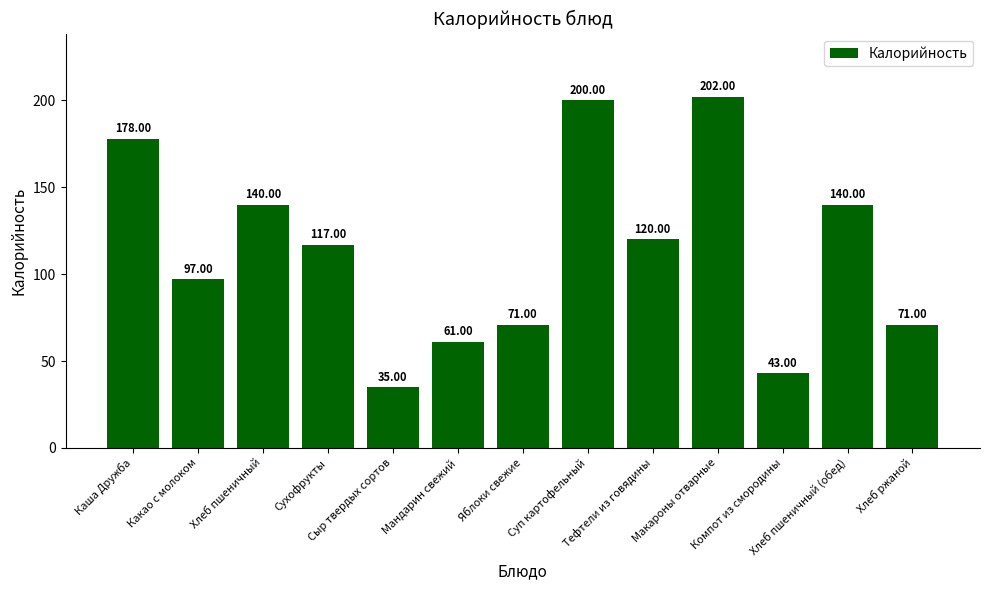

Reading left to right, list all the values displayed in this chart.

Каша Дружба=178	Какао с молоком=97	Хлеб пшеничный=140	Сухофрукты=117	Сыр твердых сортов=35	Мандарин свежий=61	Яблоки свежие=71	Суп картофельный=200	Тефтели из говядины=120	Макароны отварные=202	Компот из смородины=43	Хлеб пшеничный (обед)=140	Хлеб ржаной=71